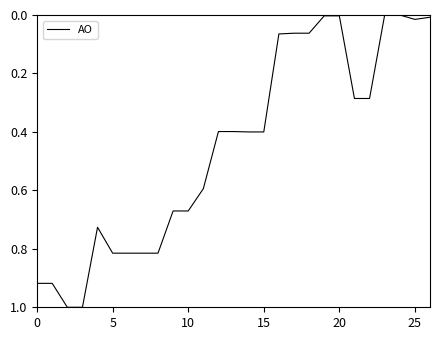

What is the difference between the maximum and minimum values?

1.0